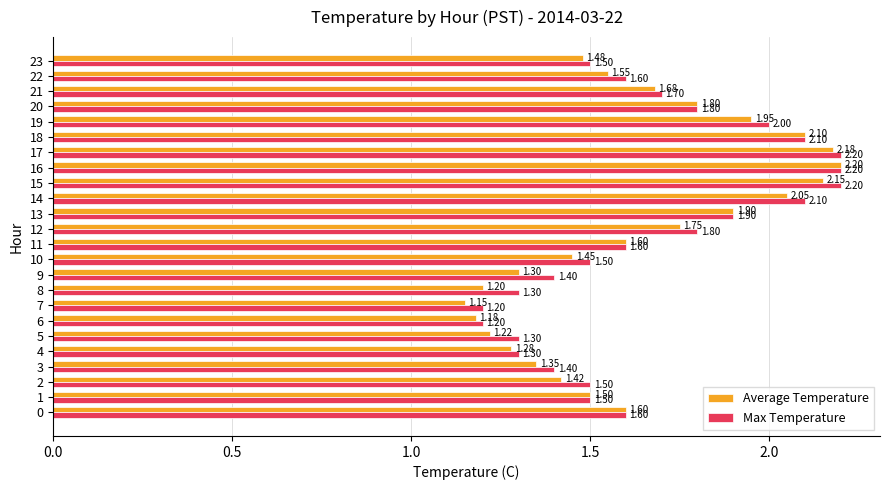

Rank the series at 10 from highest to lowest value.

Max Temperature, Average Temperature